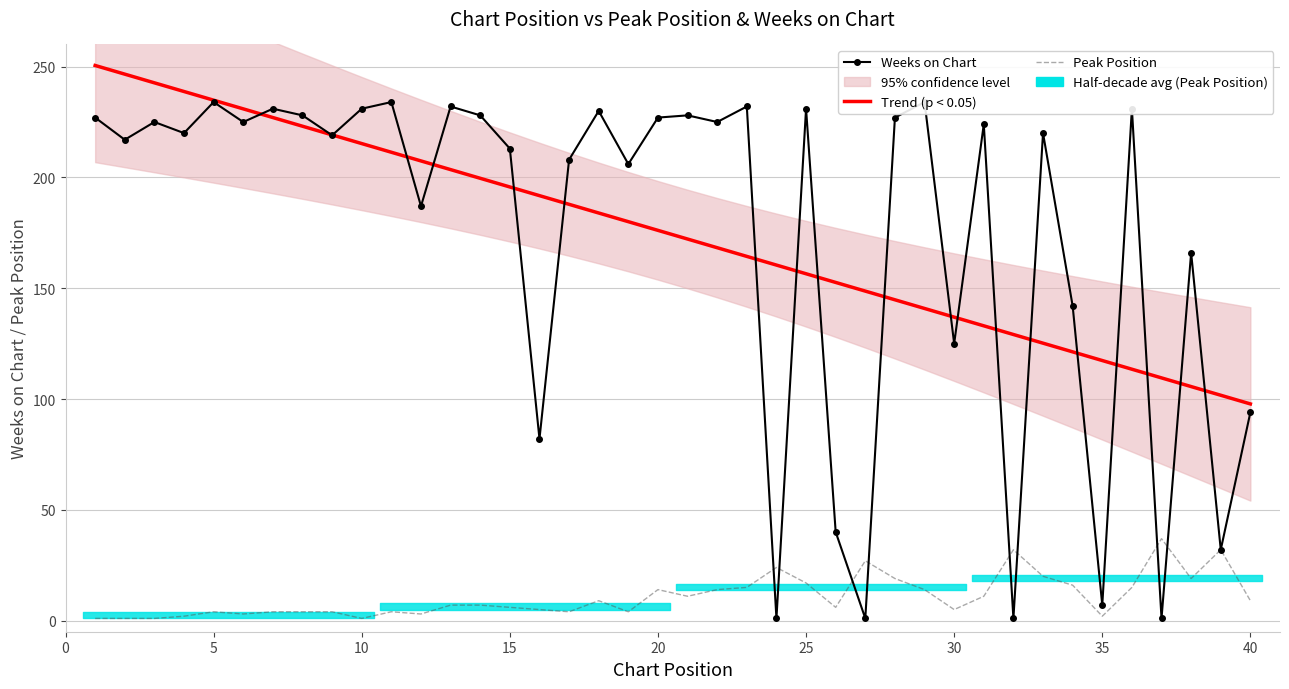

Is it true that Trend (p < 0.05) equals 211.4 at 10?

True